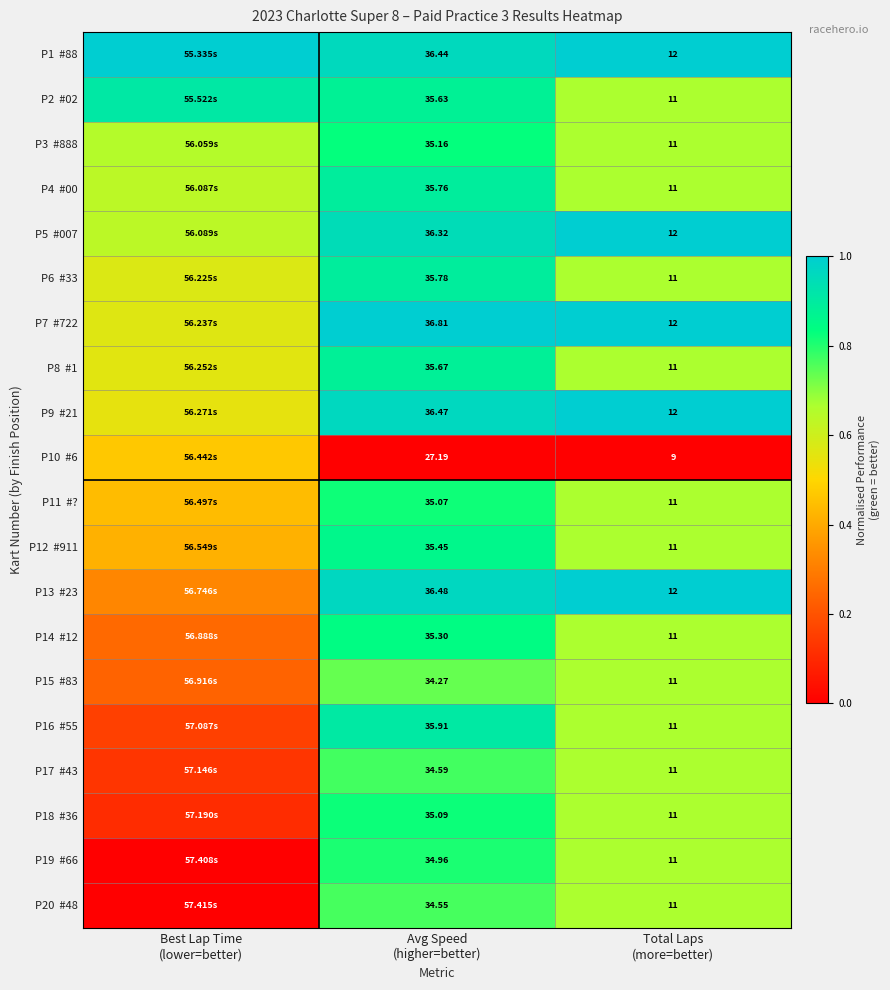

The value of P19 #66 at Avg Speed (higher=better) is 0.8. True or false?

True